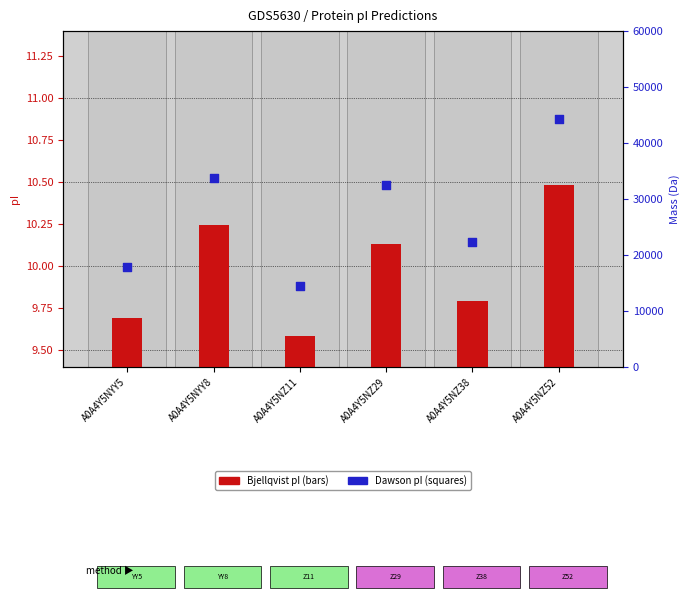

Which series has the largest total across all categories?

Dawson pI